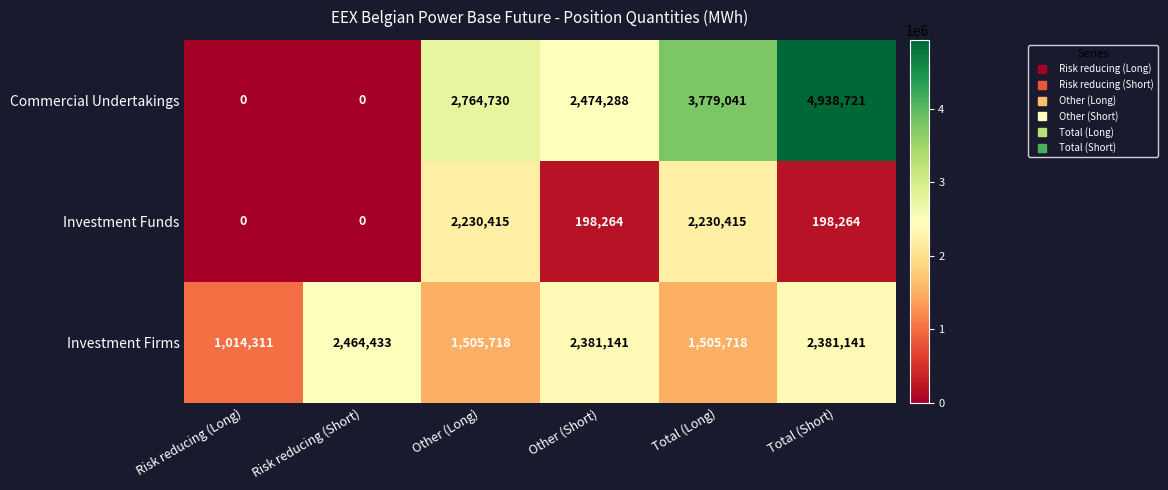

What is the approximate value of Commercial Undertakings at Other (Short)?

2474288